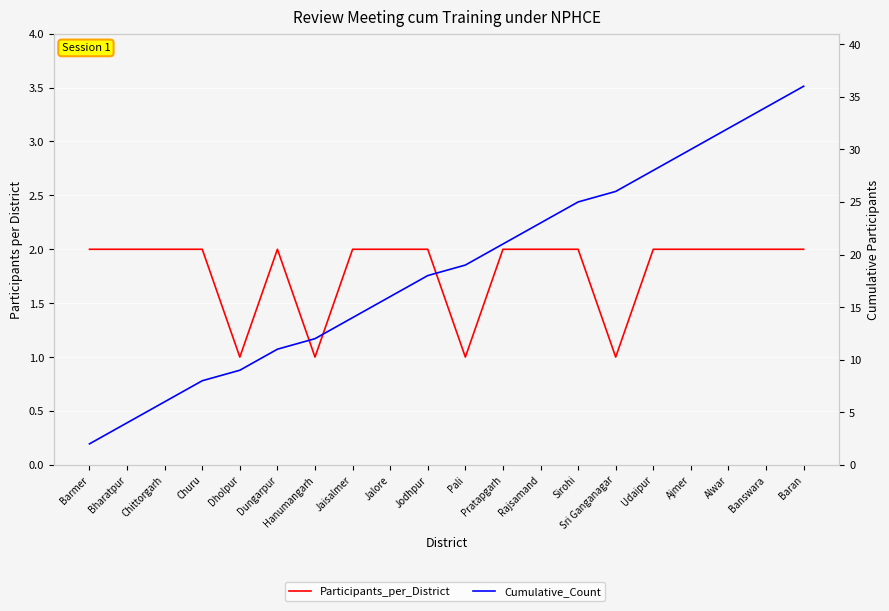

Reading left to right, what are all the values shown in this chart?

Participants_per_District: Barmer=2	Bharatpur=2	Chittorgarh=2	Churu=2	Dholpur=1	Dungarpur=2	Hanumangarh=1	Jaisalmer=2	Jalore=2	Jodhpur=2	Pali=1	Pratapgarh=2	Rajsamand=2	Sirohi=2	Sri Ganganagar=1	Udaipur=2	Ajmer=2	Alwar=2	Banswara=2	Baran=2
Cumulative_Count: Barmer=2	Bharatpur=4	Chittorgarh=6	Churu=8	Dholpur=9	Dungarpur=11	Hanumangarh=12	Jaisalmer=14	Jalore=16	Jodhpur=18	Pali=19	Pratapgarh=21	Rajsamand=23	Sirohi=25	Sri Ganganagar=26	Udaipur=28	Ajmer=30	Alwar=32	Banswara=34	Baran=36